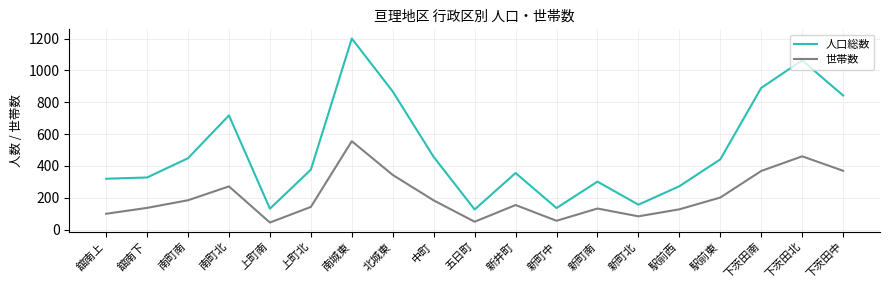

What is the minimum value shown in the chart?

44